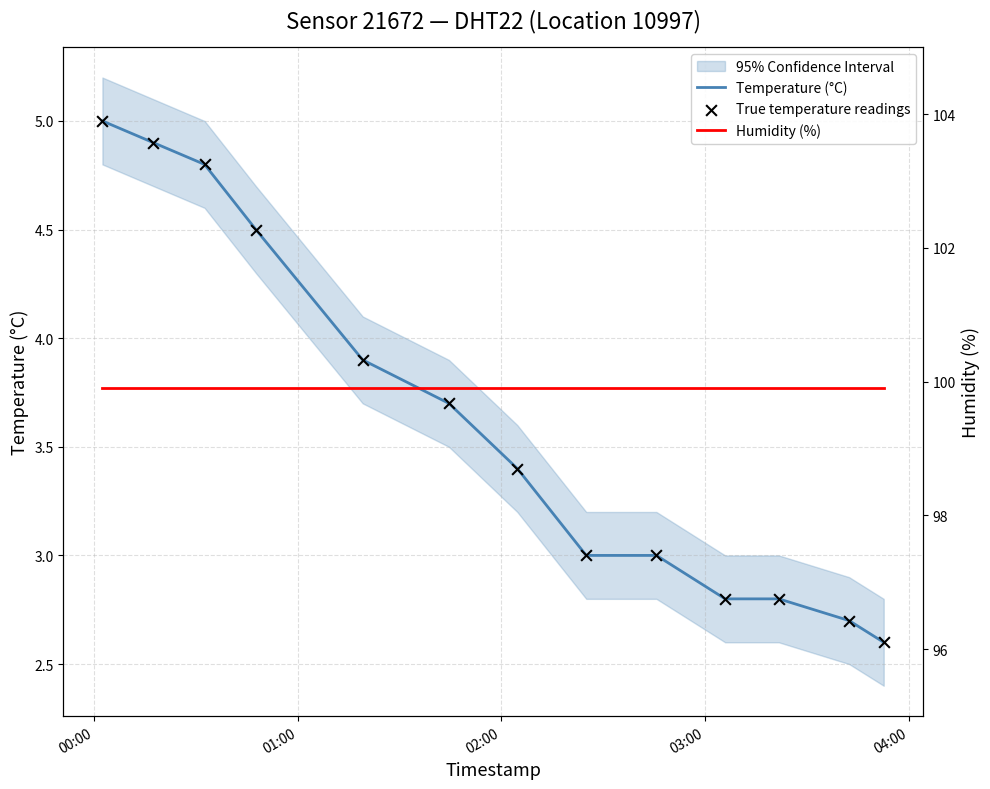

Which series contains the highest Y value?

Humidity (%)